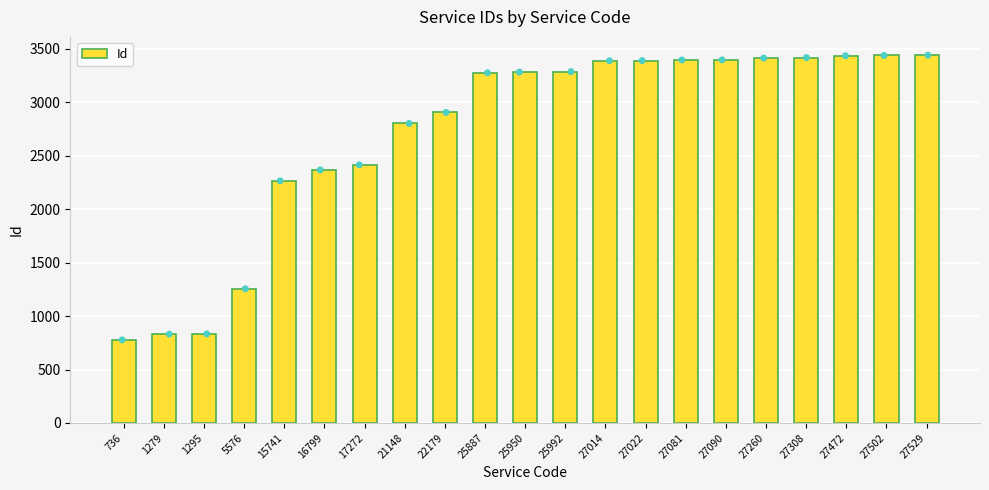

What is the ratio of the value at 25992 to the value at 22179?

1.1